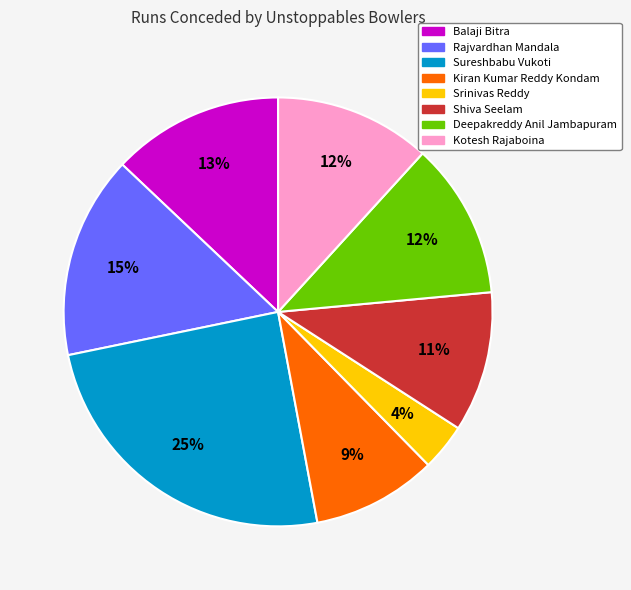

Is there any slice that represents more than half of the pie?

No